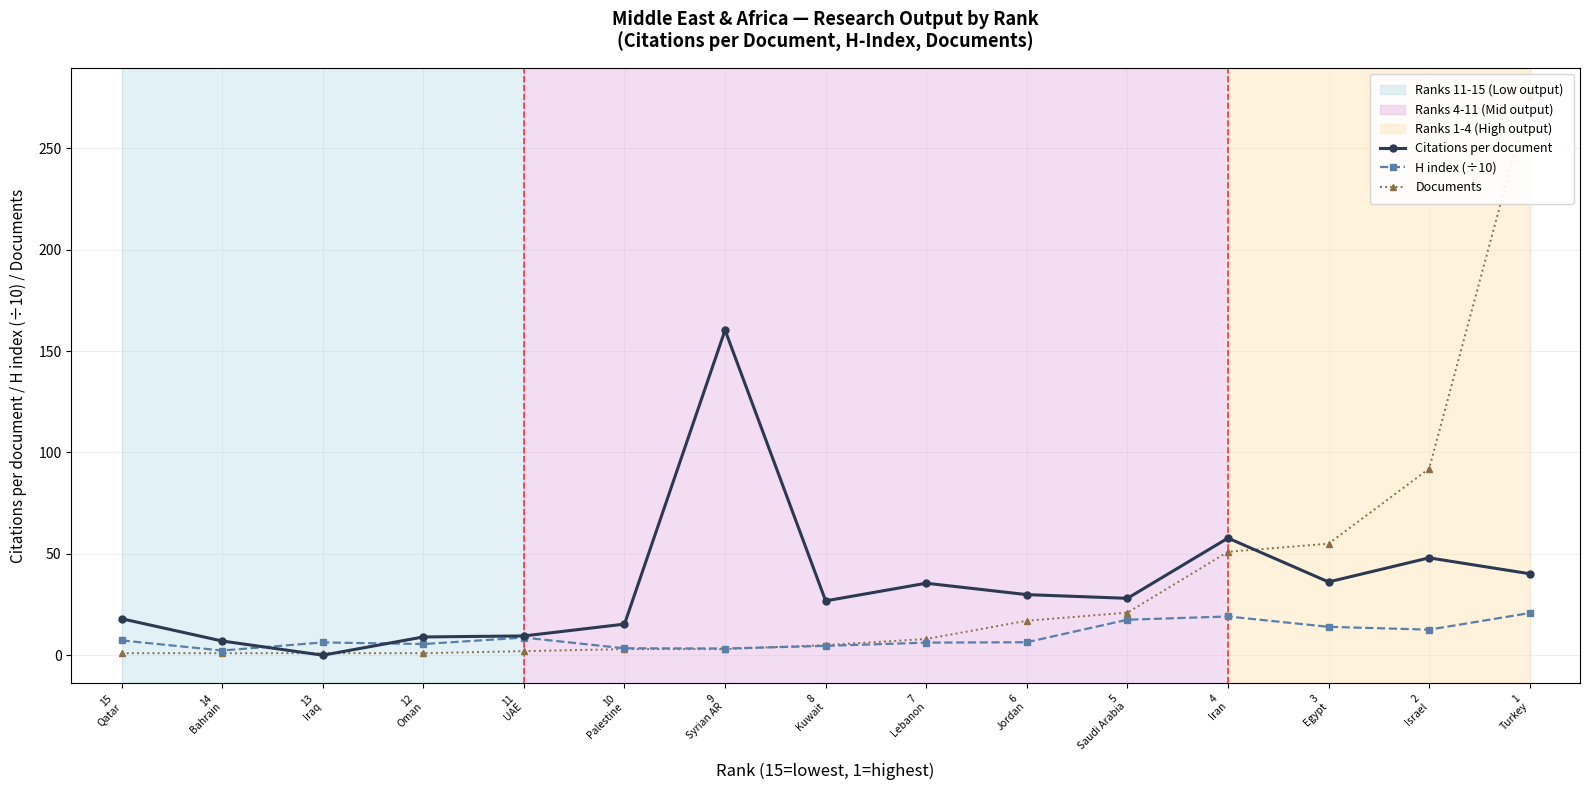

After their last crossing, which series has the higher values: H index (÷10) or Documents?

Documents